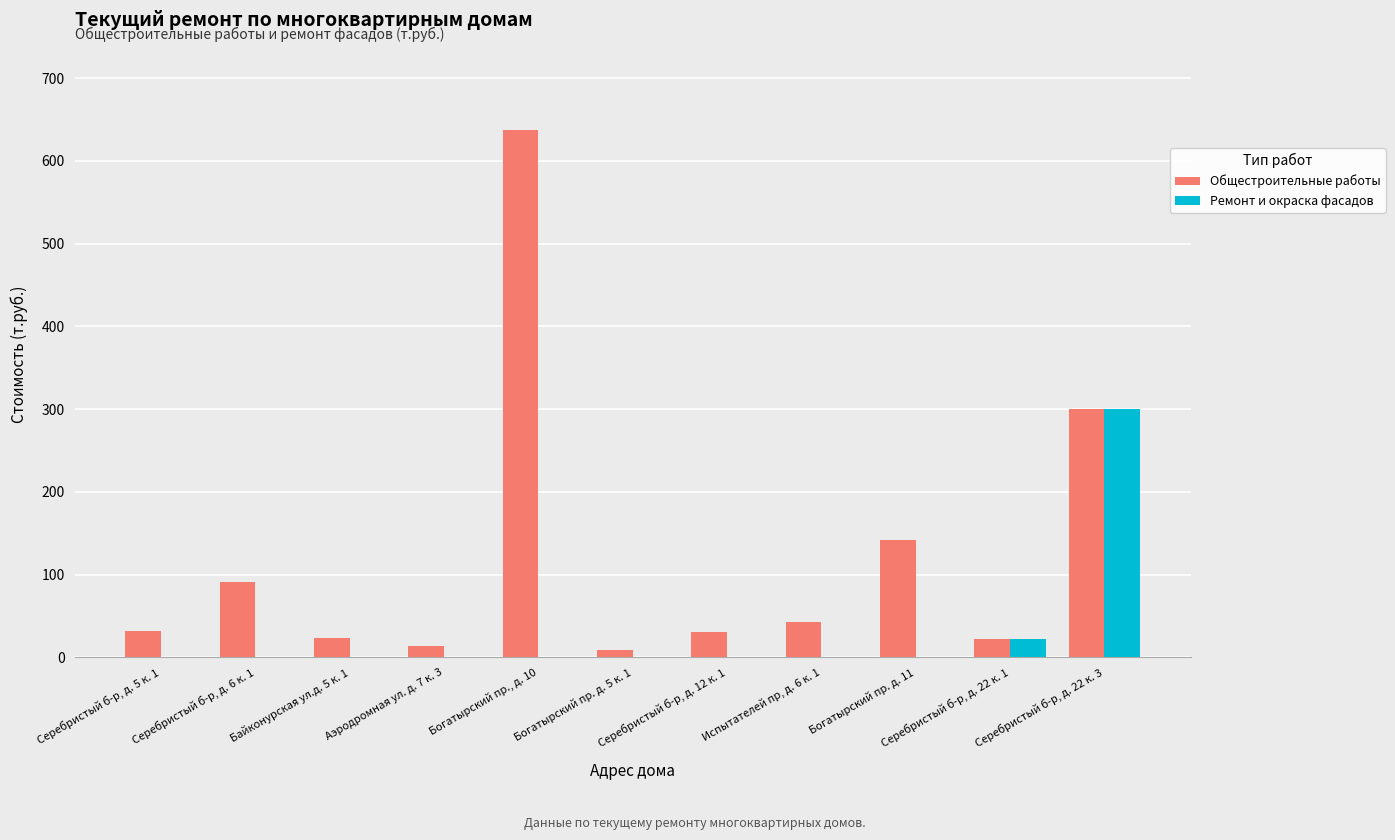

What is the sum of all Ремонт и окраска фасадов values?

322.3